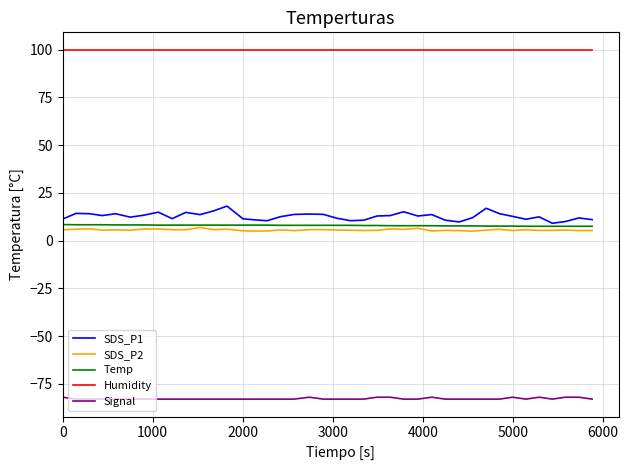

What is the lowest value of the SDS_P1 series?

9.1